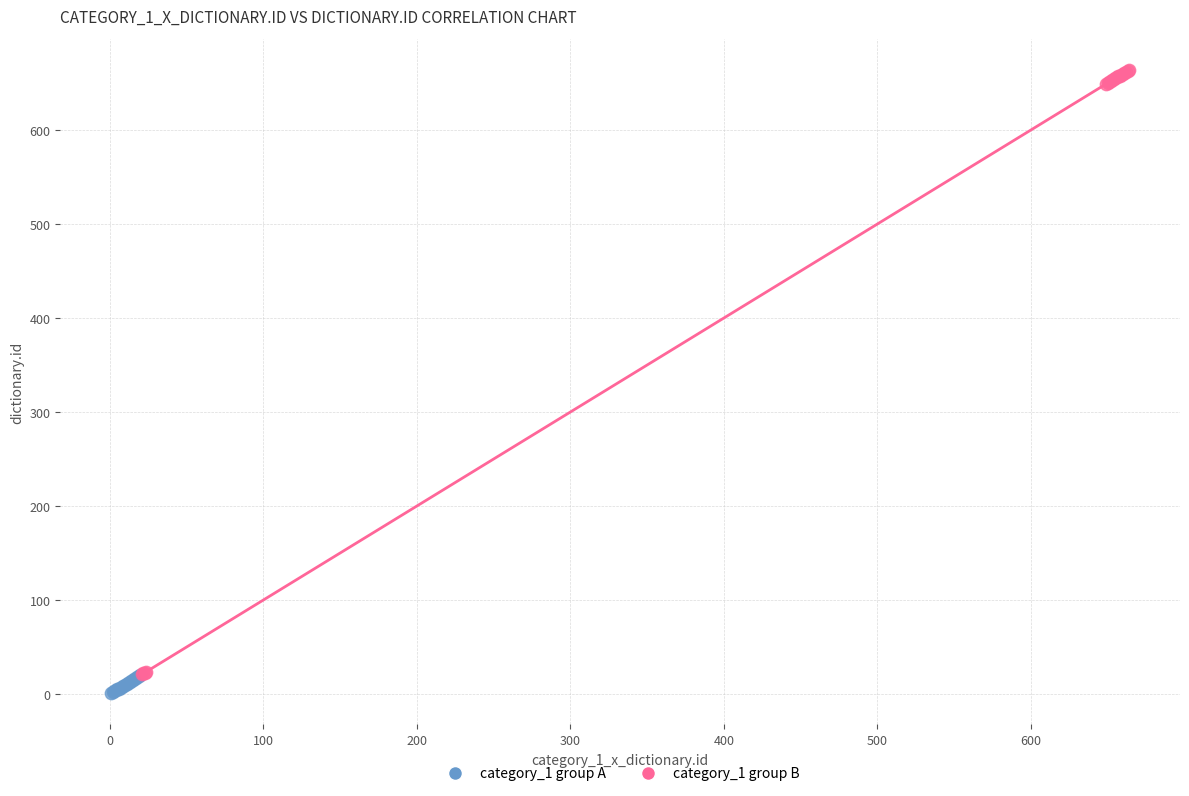

Which series contains the highest Y value?

category_1 group B